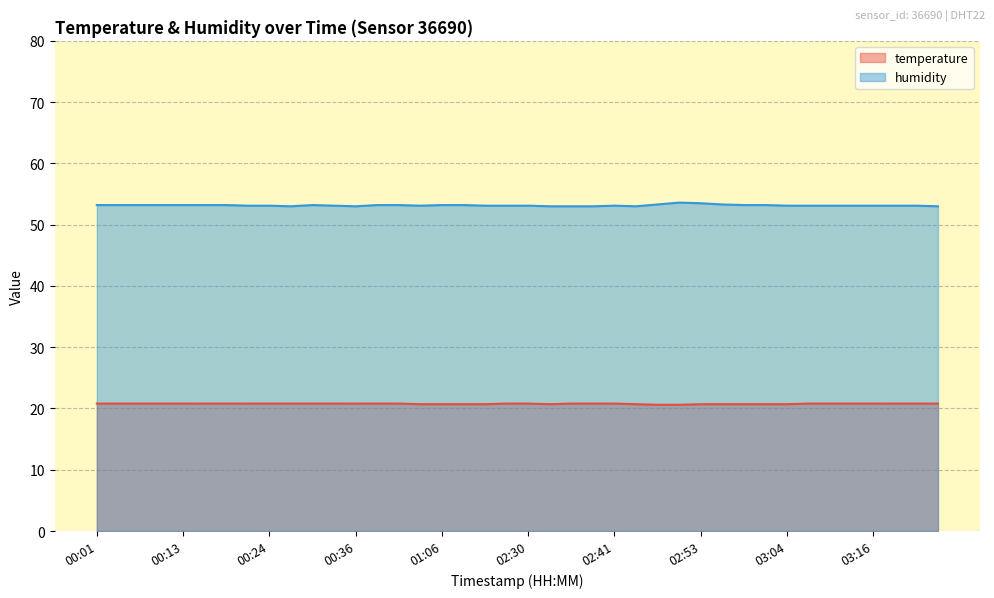

How many distinct data groups are displayed?

2